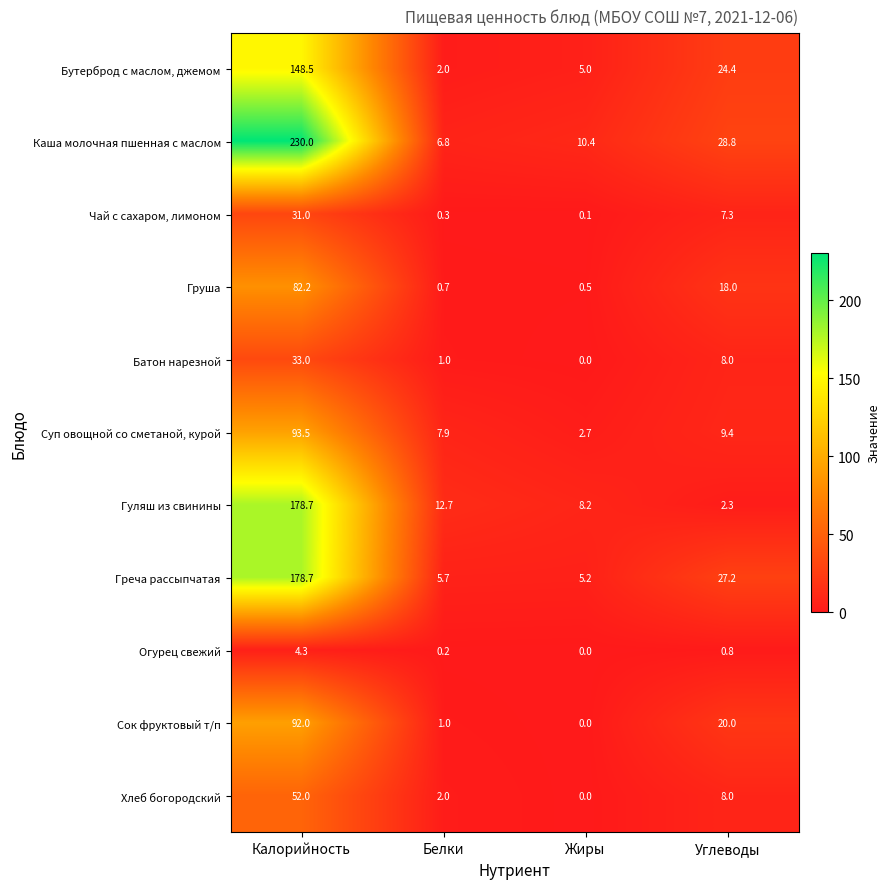

Is it true that Чай с сахаром, лимоном equals 31.0 at Калорийность?

True